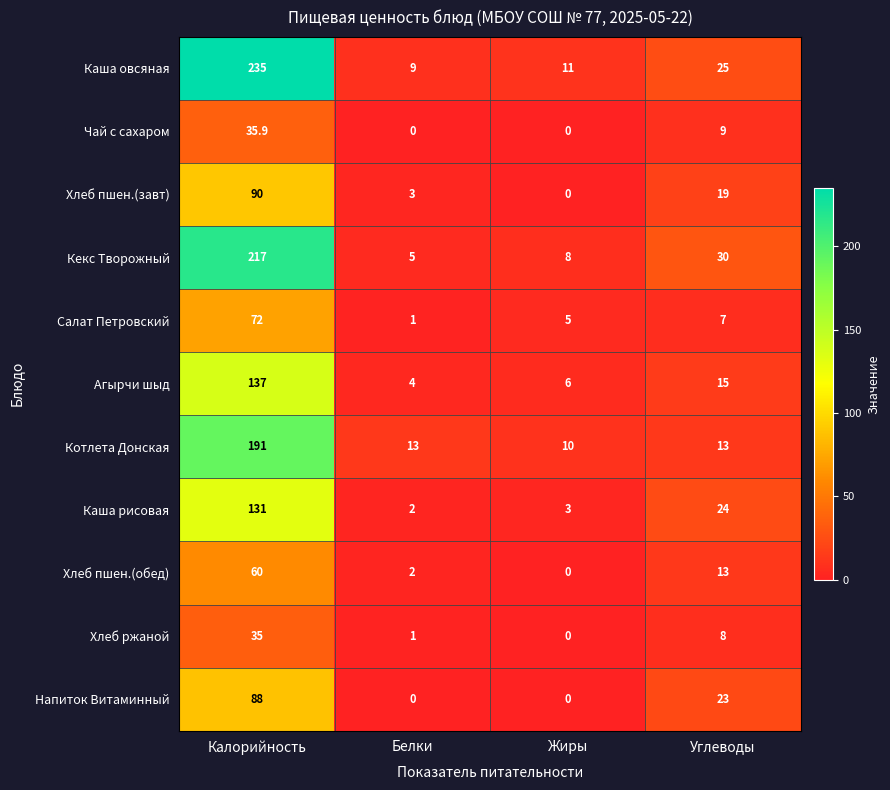

What is the average value of the Каша овсяная series?

70.0